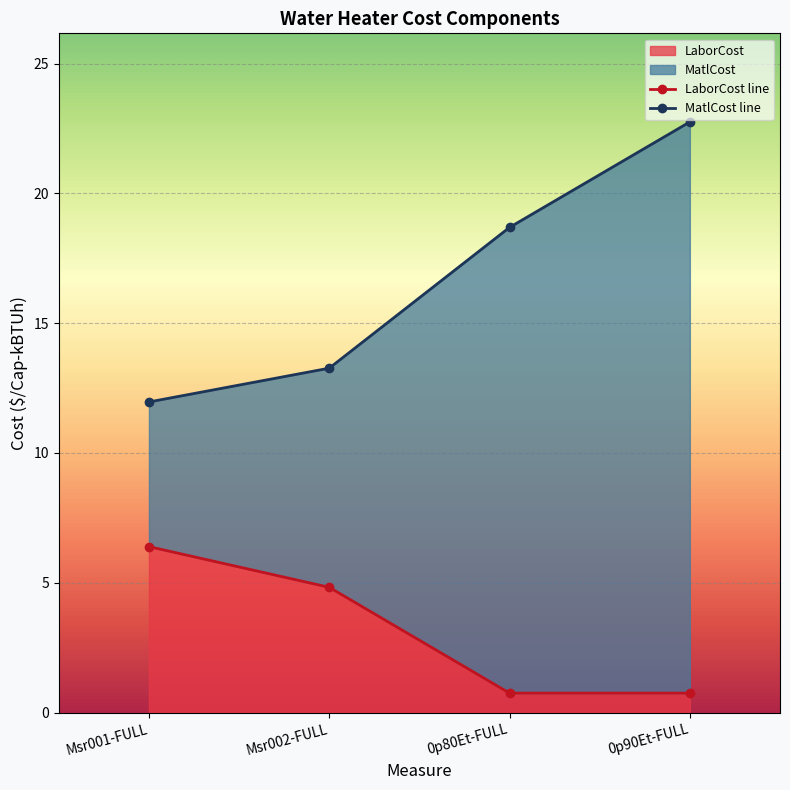

True or false: LaborCost and MatlCost cross at least once.

False